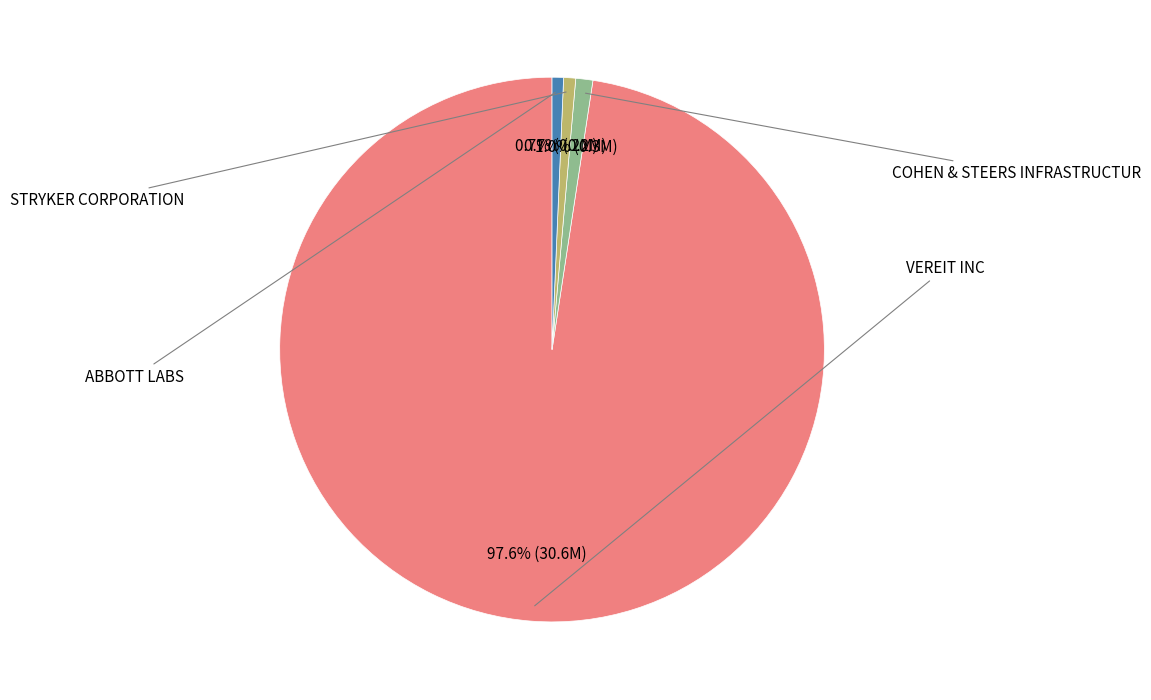

Is there a majority slice in this chart?

Yes